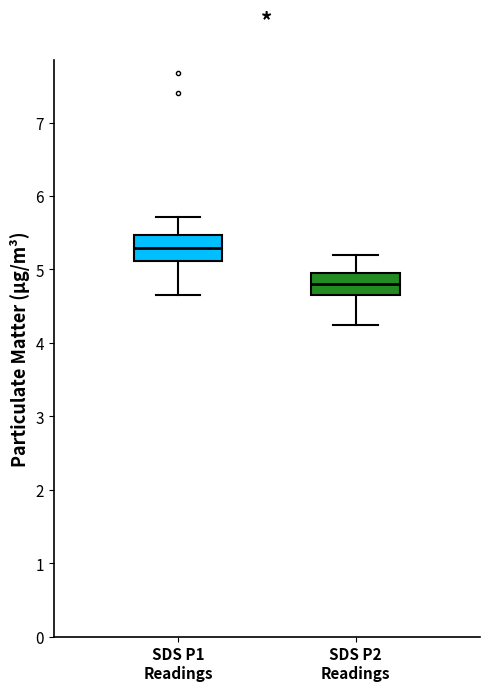

Which box's median line is the highest?

SDS P1 Readings